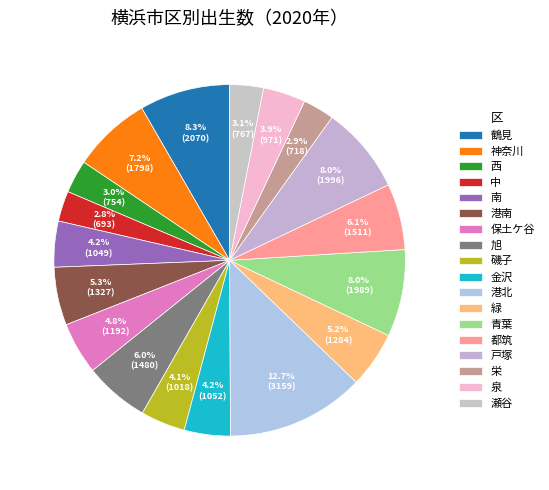

To the nearest percent, what portion does 磯子 represent?

4%